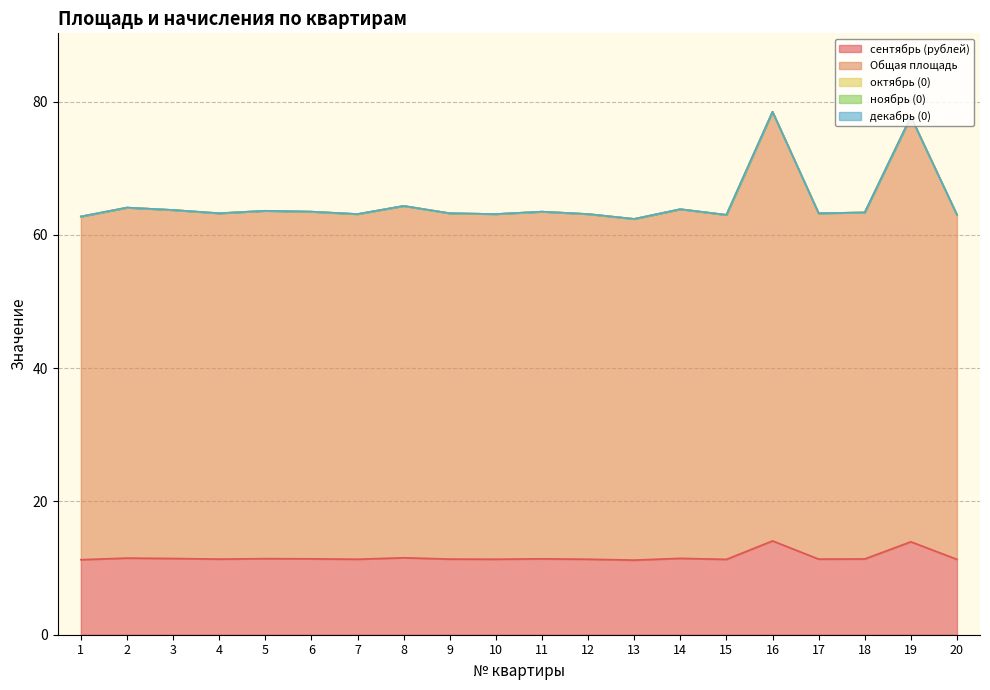

How many series are shown in this chart?

5